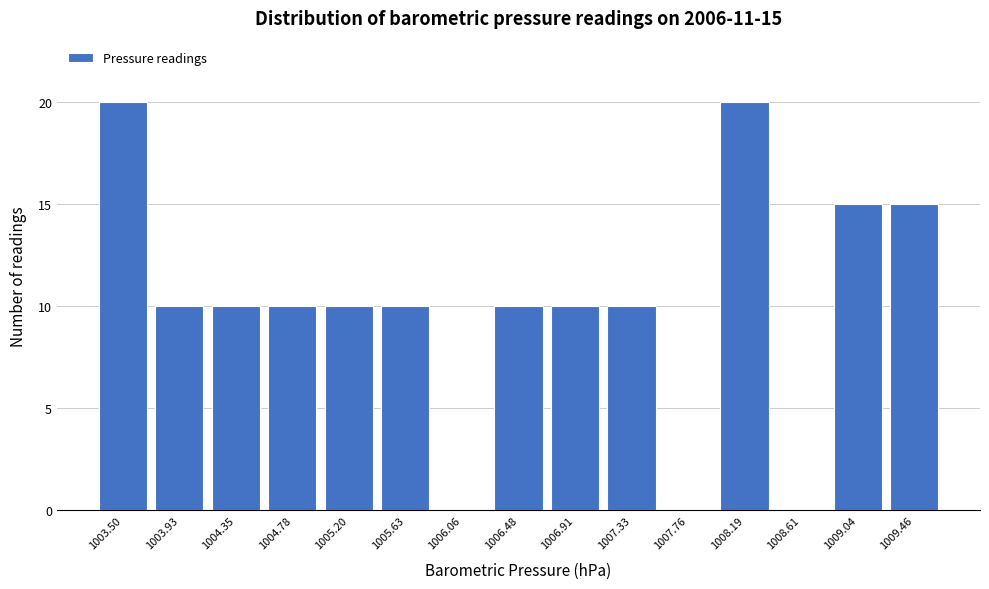

Reading left to right, extract all data points from this chart.

1003.50=20	1003.93=10	1004.35=10	1004.78=10	1005.20=10	1005.63=10	1006.06=0	1006.48=10	1006.91=10	1007.33=10	1007.76=0	1008.19=20	1008.61=0	1009.04=15	1009.46=15